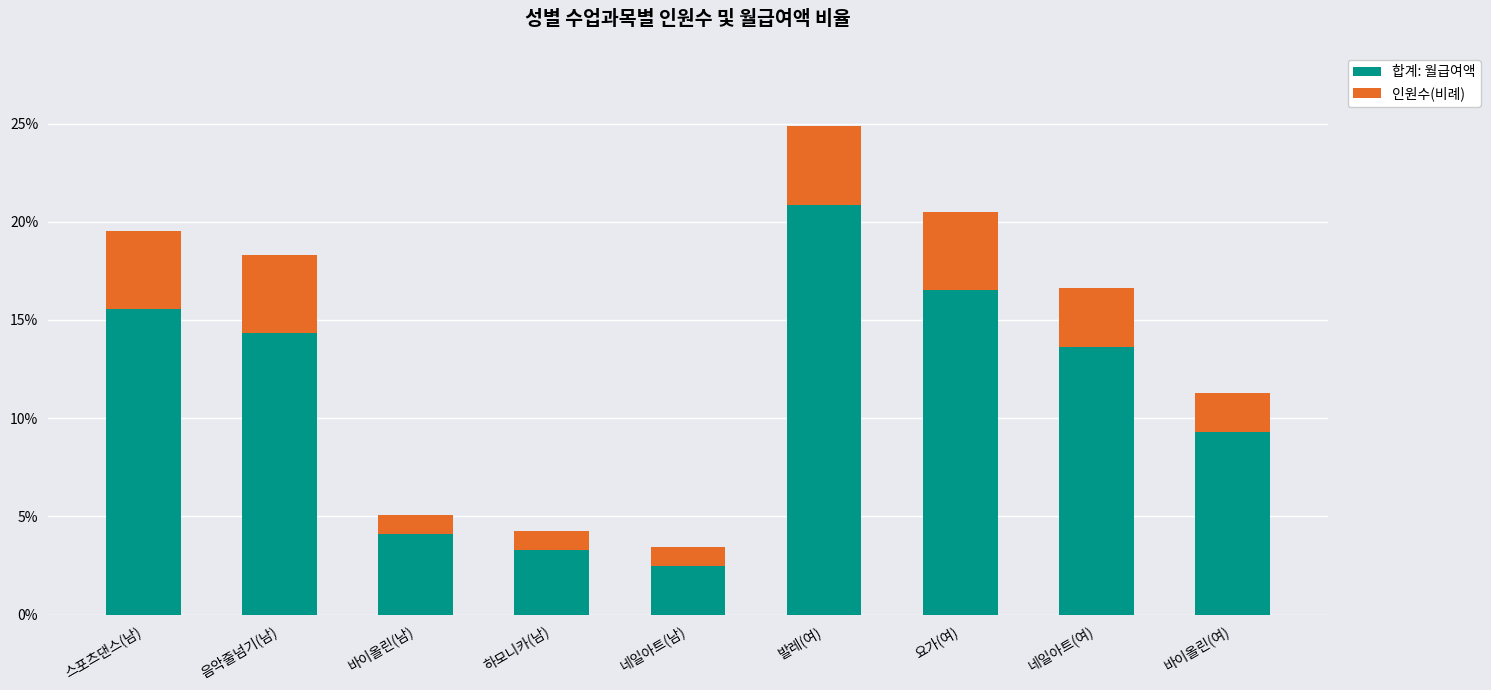

What are all the series names shown in the legend?

합계: 월급여액, 인원수(비례)